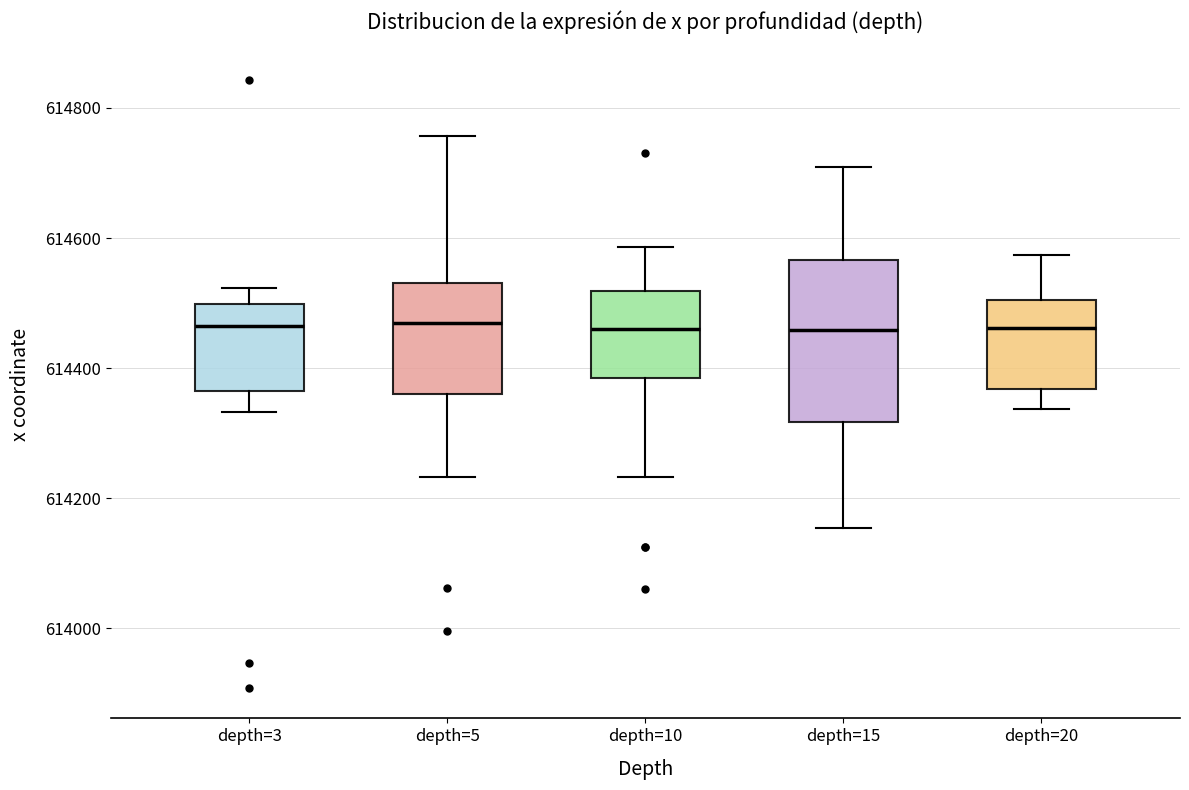

Reading left to right, transcribe this box plot: for each box, give where its median line is, the range the box spans, and where its two whiskers end, as read against the y-axis. The values are not printed on the chart, so give them approximately, as read against the axis.

depth=3: median 614460, box 614360 to 614500, whiskers 614340 to 614520
depth=5: median 614460, box 614360 to 614540, whiskers 614240 to 614760
depth=10: median 614460, box 614380 to 614520, whiskers 614240 to 614580
depth=15: median 614460, box 614320 to 614560, whiskers 614160 to 614700
depth=20: median 614460, box 614360 to 614500, whiskers 614340 to 614580